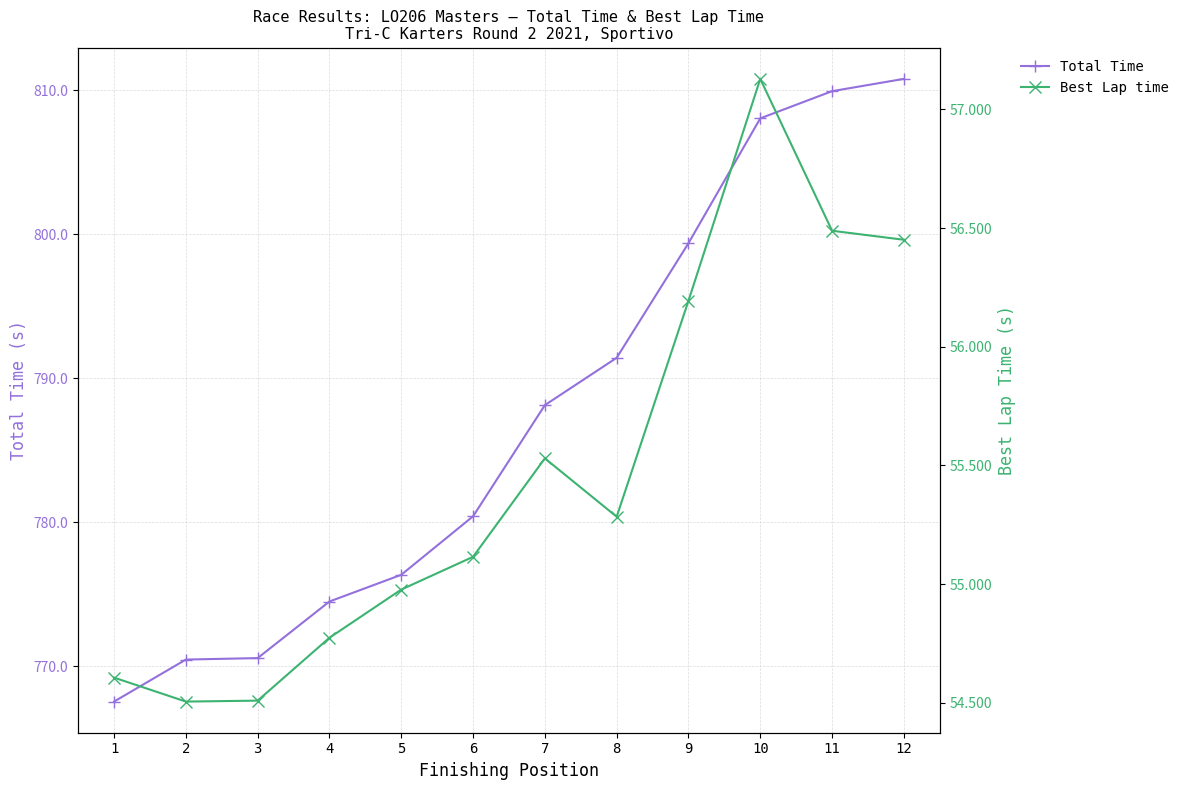

How many interior local peaks does the Best Lap time series have?

2